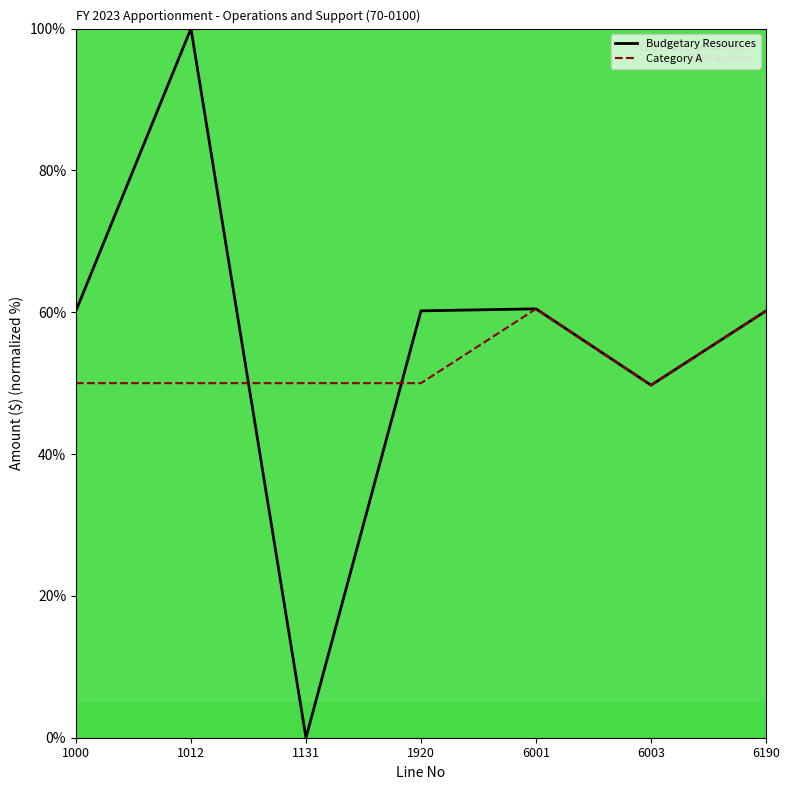

What is the average value of the Category A series?

52.9